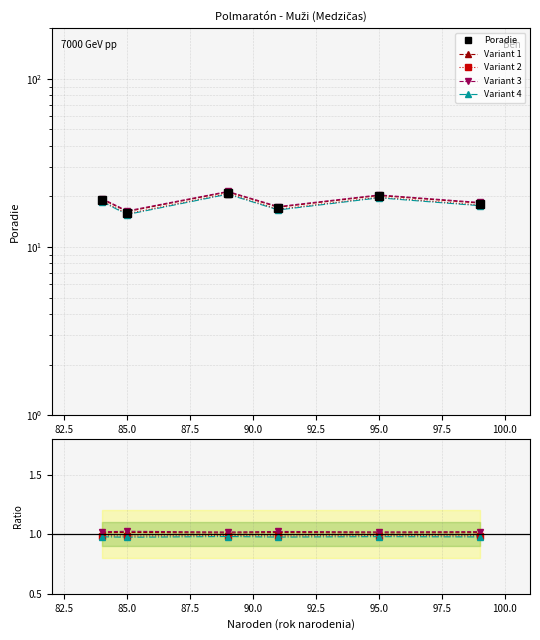

Which has a higher value, 90.0 or 85.0?

85.0